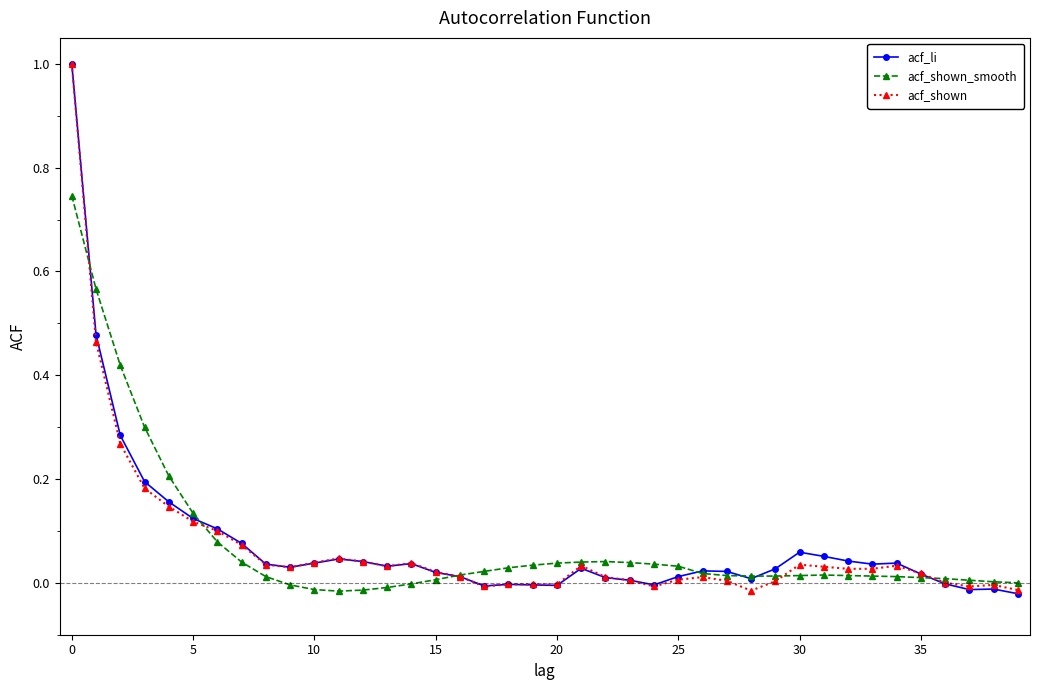

What is the greatest value displayed?

1.0